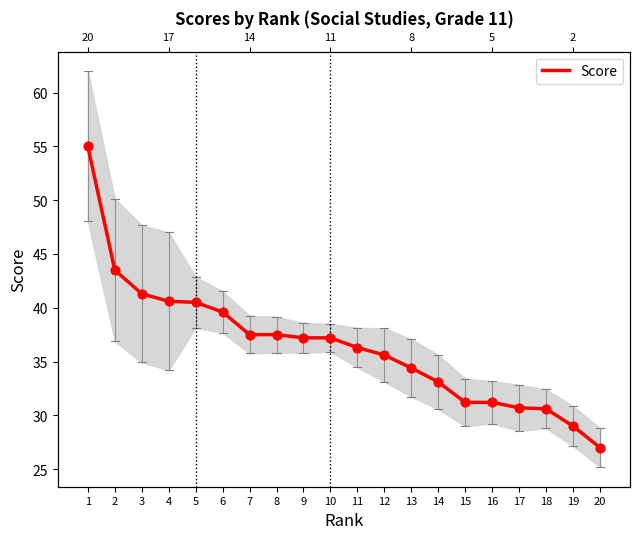

Which has a higher value, 13 or 16?

13